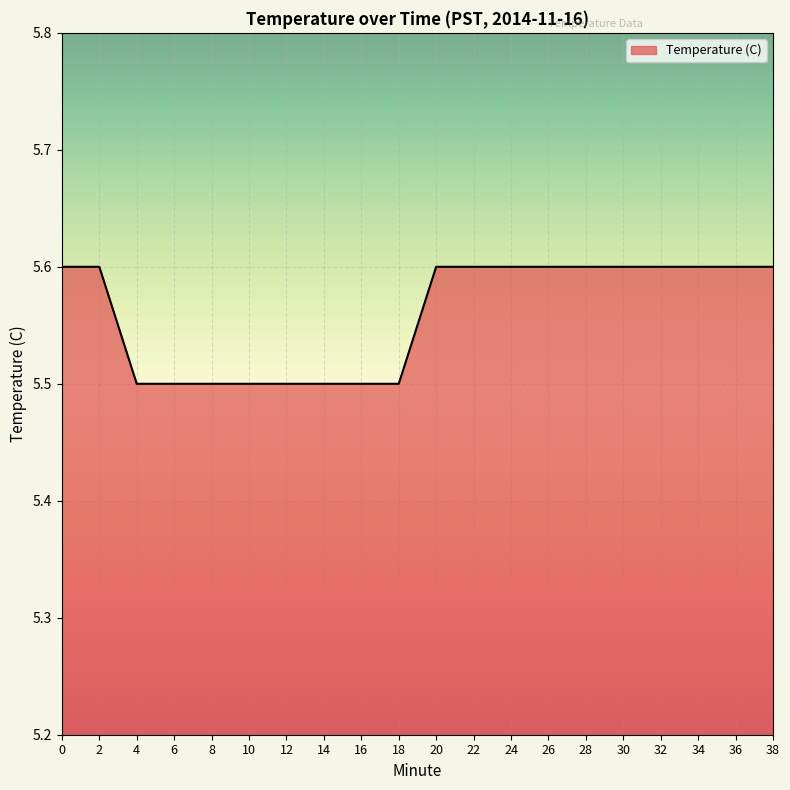

Approximately how many times larger is the value at 32 compared to 2?

1.0